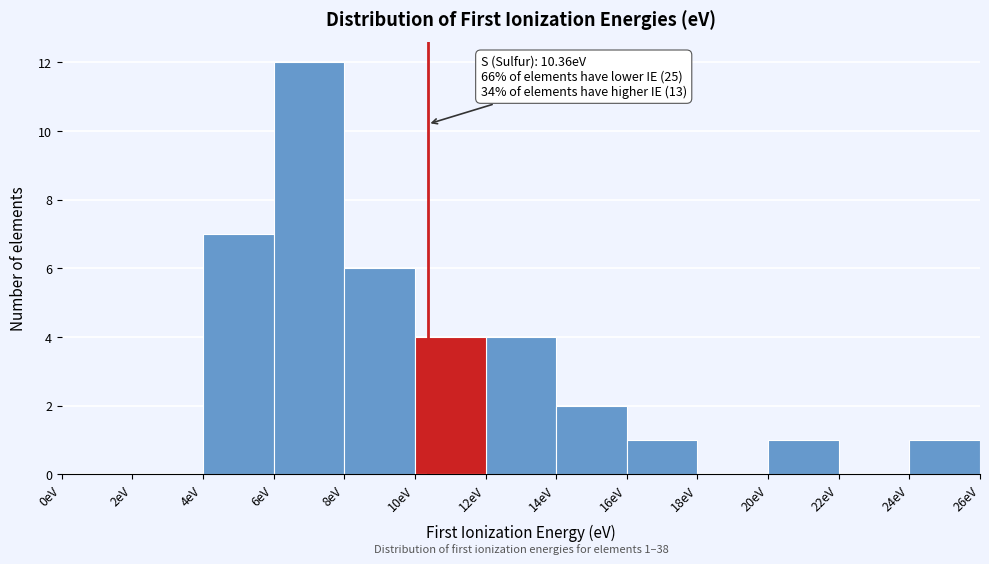

Which range on the x-axis has the tallest bar?

6 to 8